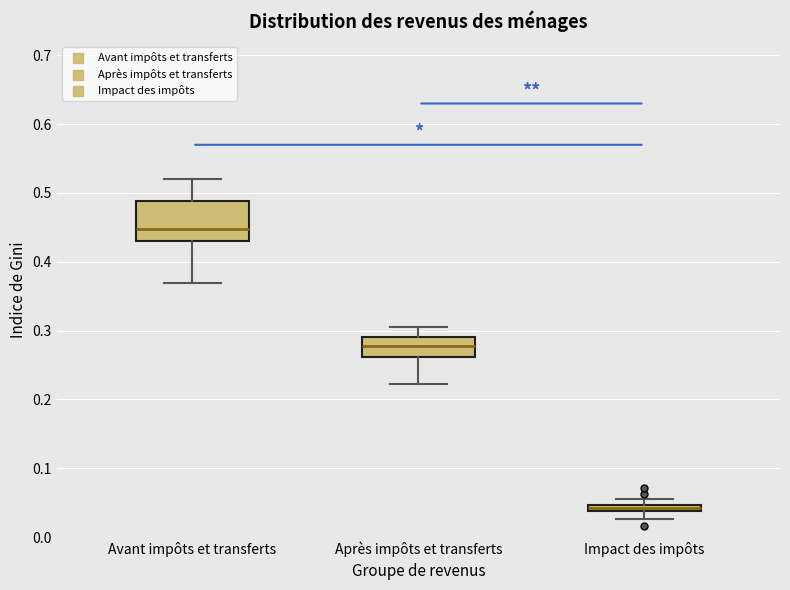

Where does the lower whisker of the box for Après impôts et transferts end on the y-axis? The values are not printed on the chart, so give them approximately, as read against the axis.

0.22